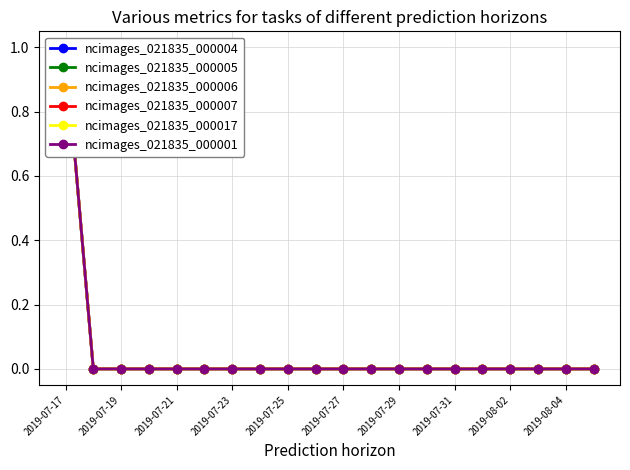

What is the sum of all ncimages_021835_000005 values?

1